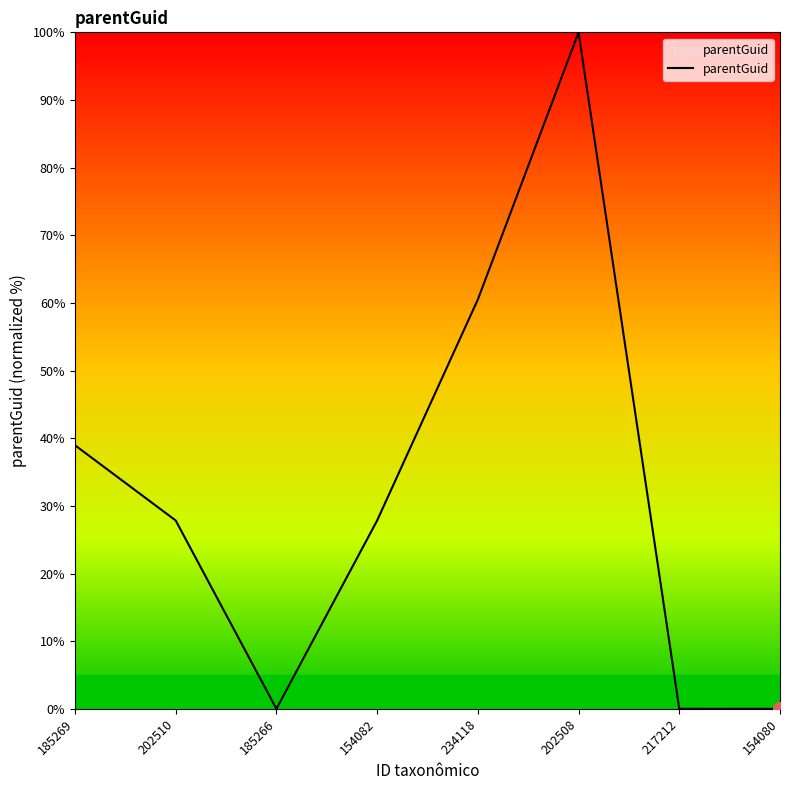

Approximately how many times larger is the value at 202510 compared to 154082?

1.0